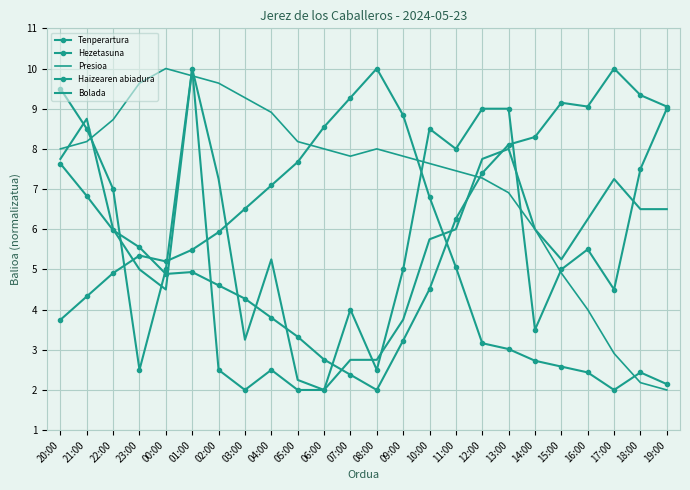

At which category is the sum across all series the highest?

01:00